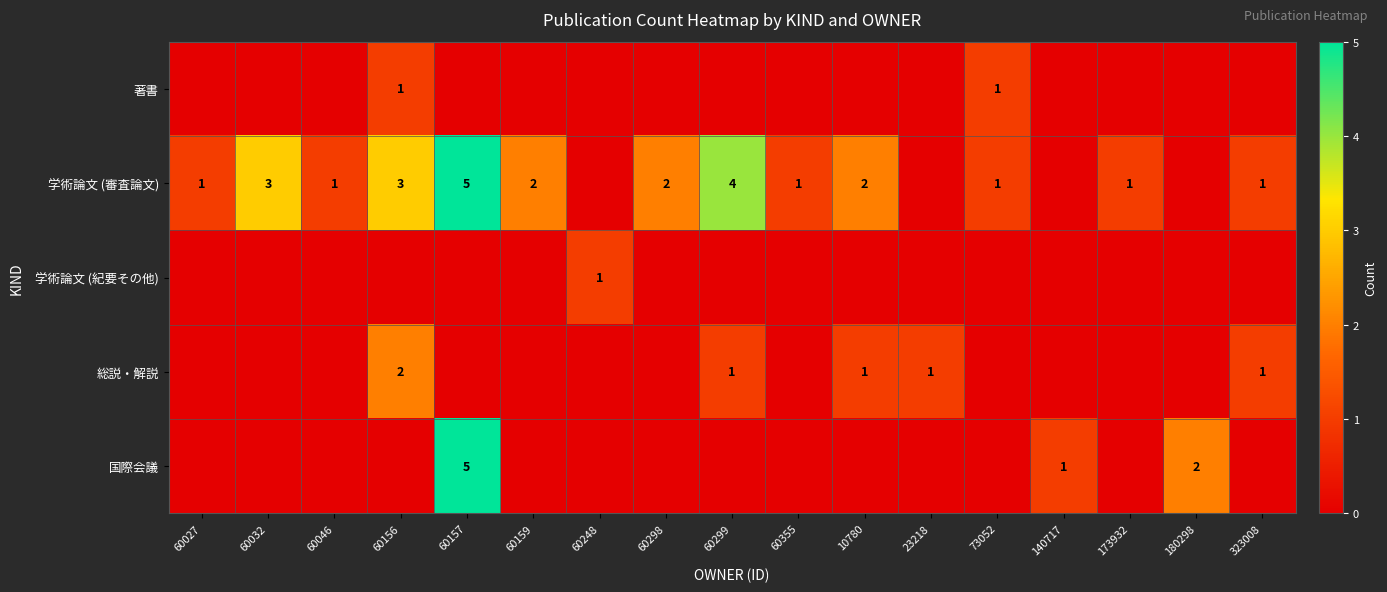

What is the maximum value shown in the chart?

5